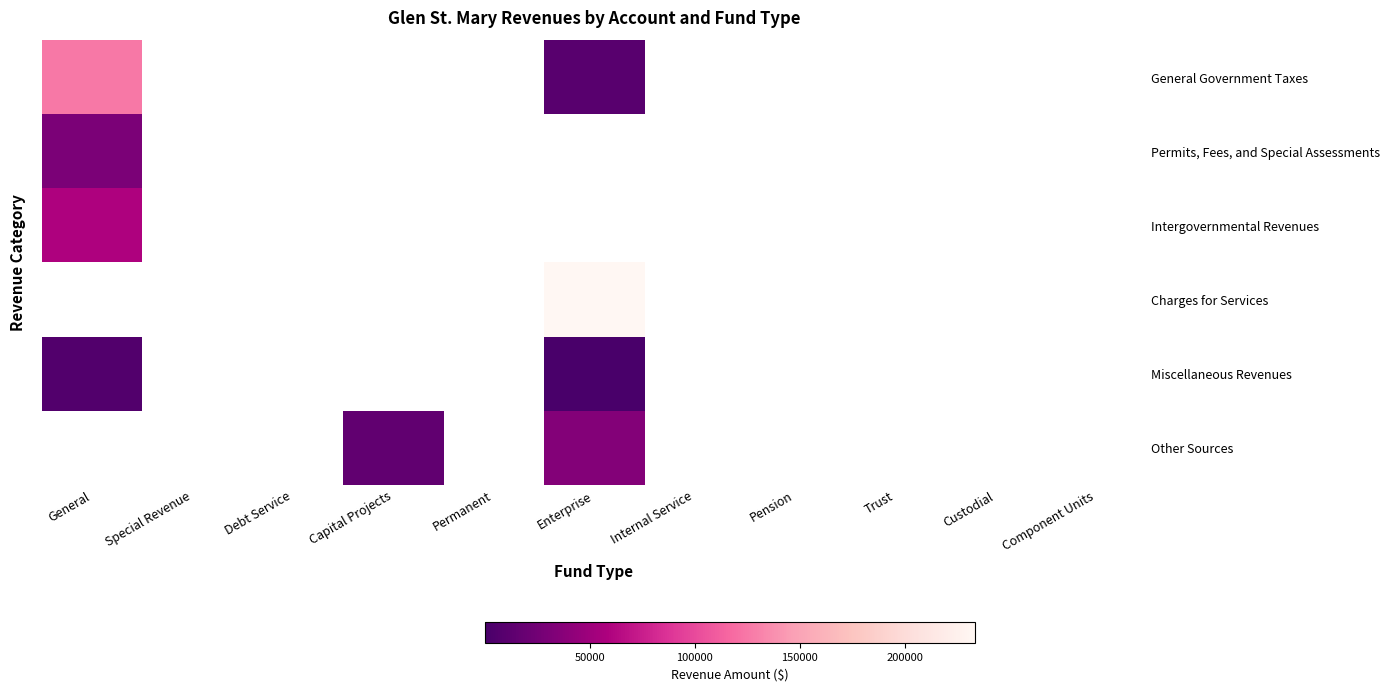

Where is Intergovernmental Revenues nearest to the value 58793?

General